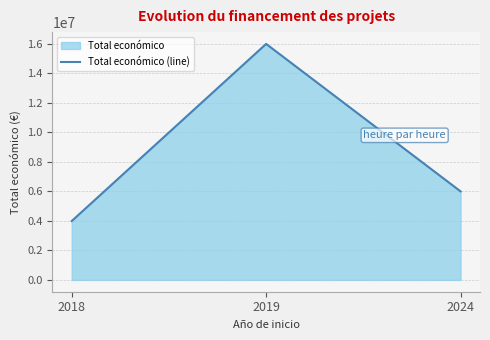

What is the smallest value displayed?

3988667